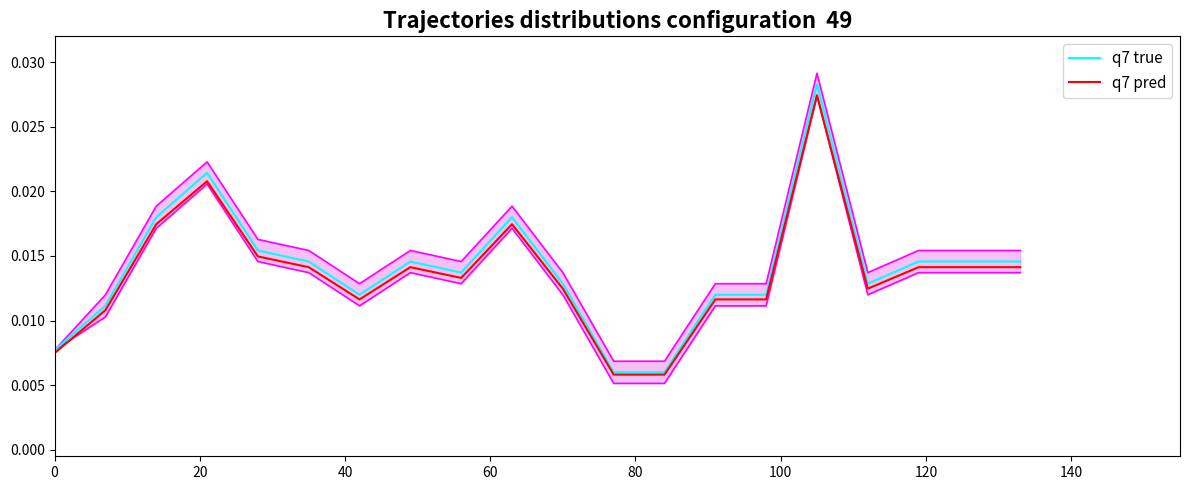

How many distinct data groups are displayed?

2